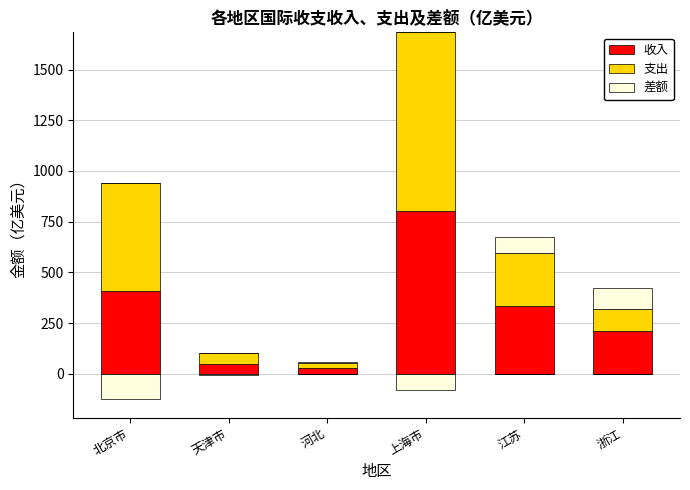

List the labels in order of 支出 value, largest first.

上海市, 北京市, 江苏, 浙江, 天津市, 河北